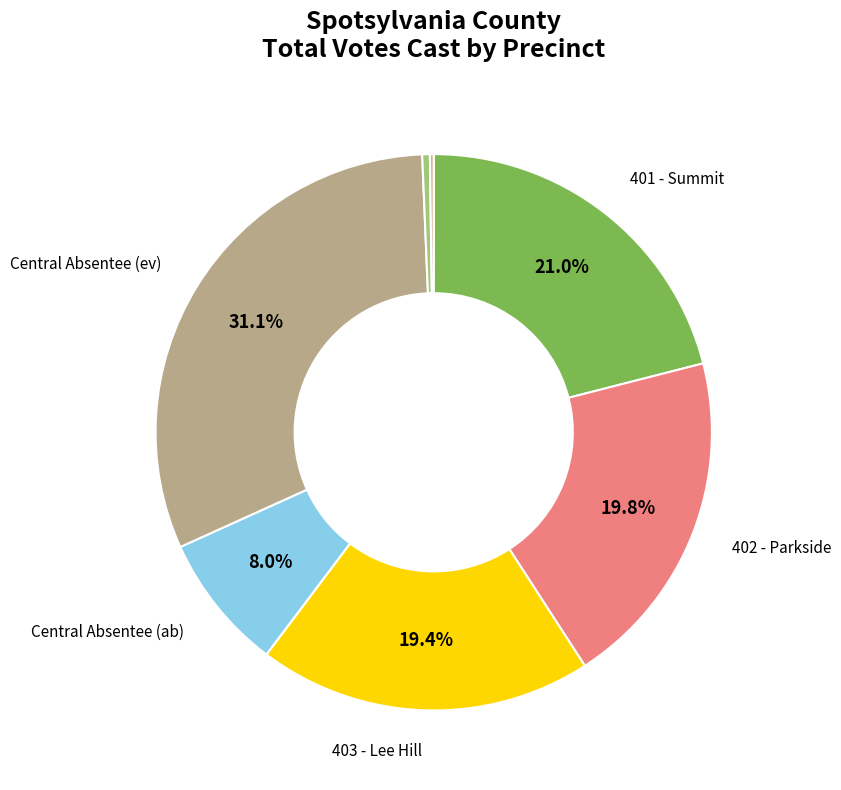

Which slice is the smallest?

Provisional